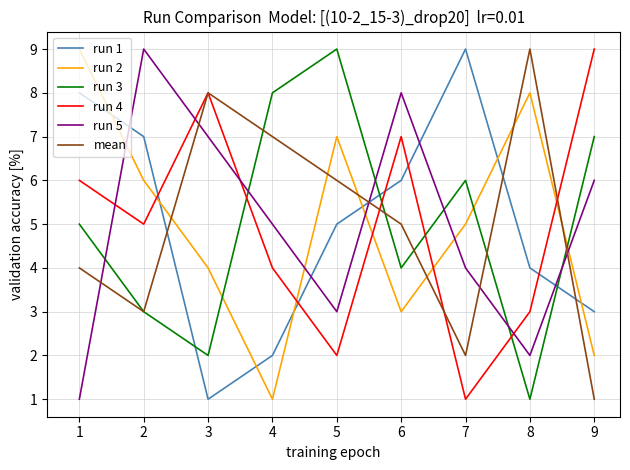

What is the maximum value shown in the chart?

9